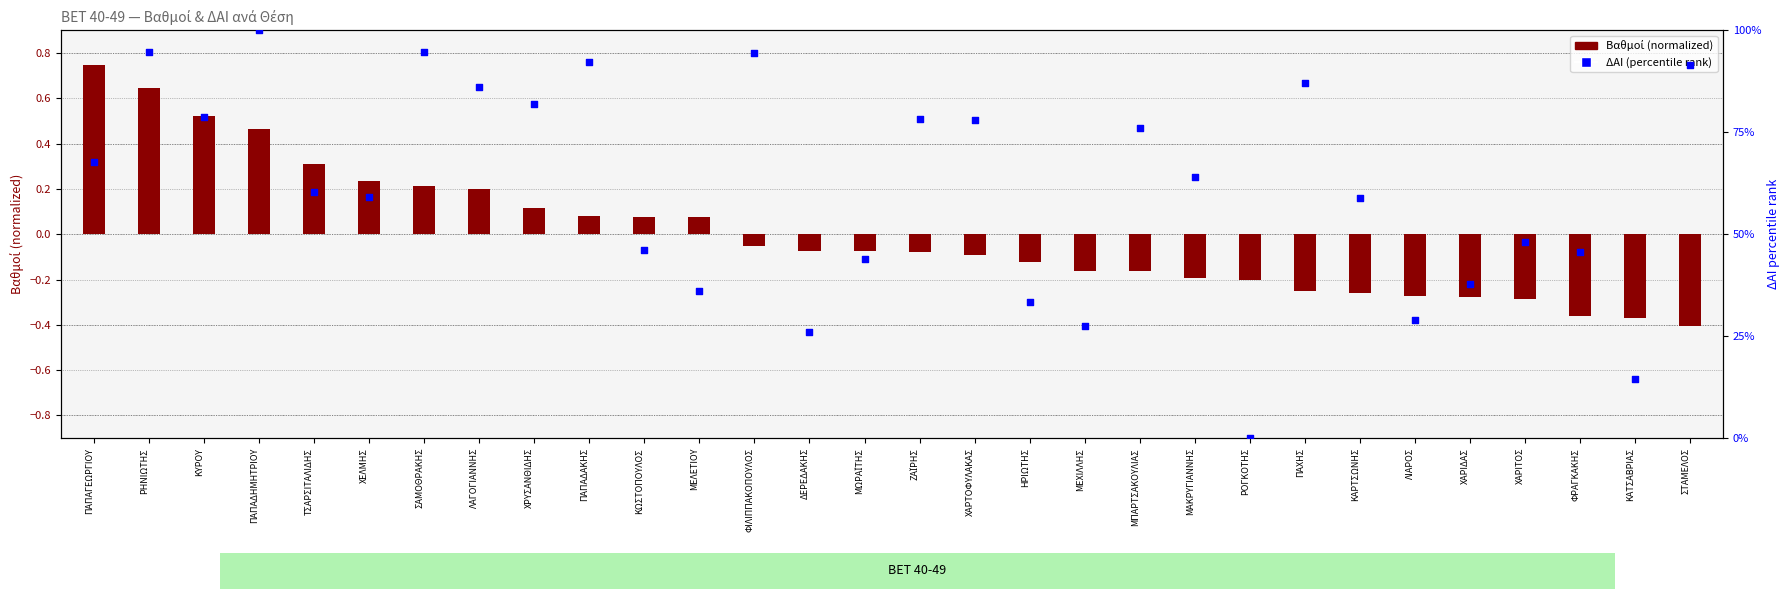

Which series reaches the minimum Y coordinate?

Βαθμοί (normalized)